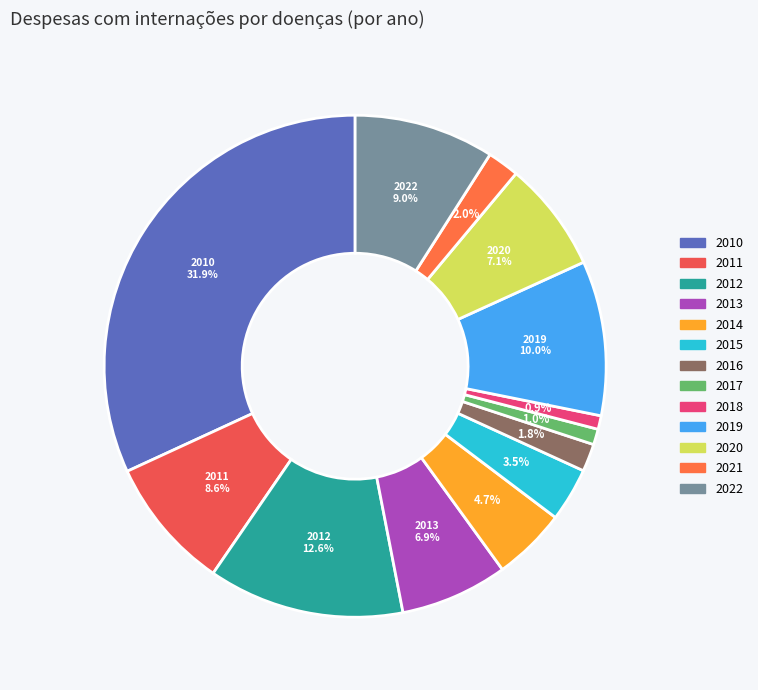

The 2012 slice represents 18% of the pie. True or false?

False